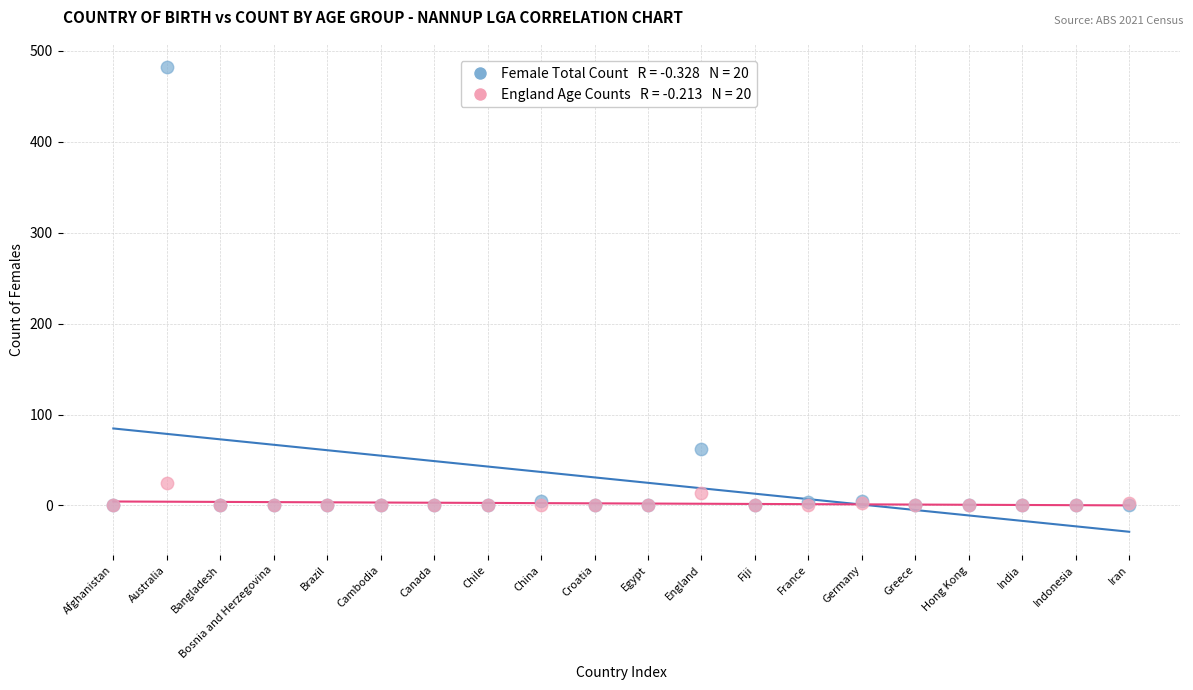

Across all series, what Y value is closest to 241?

62